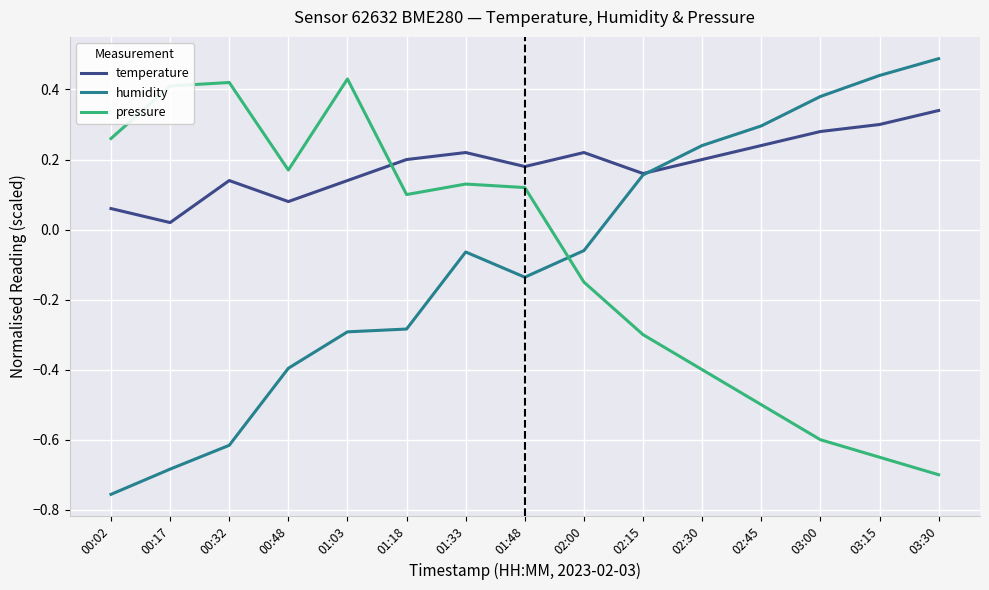

Which category has the highest value in the temperature series?

03:30